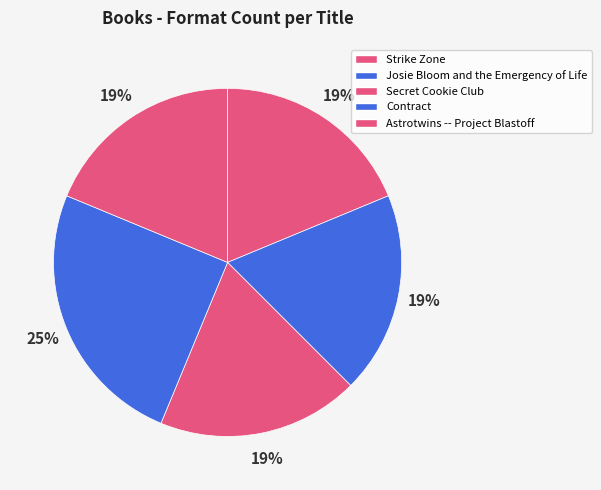

To the nearest percent, what is the average slice percentage?

20%